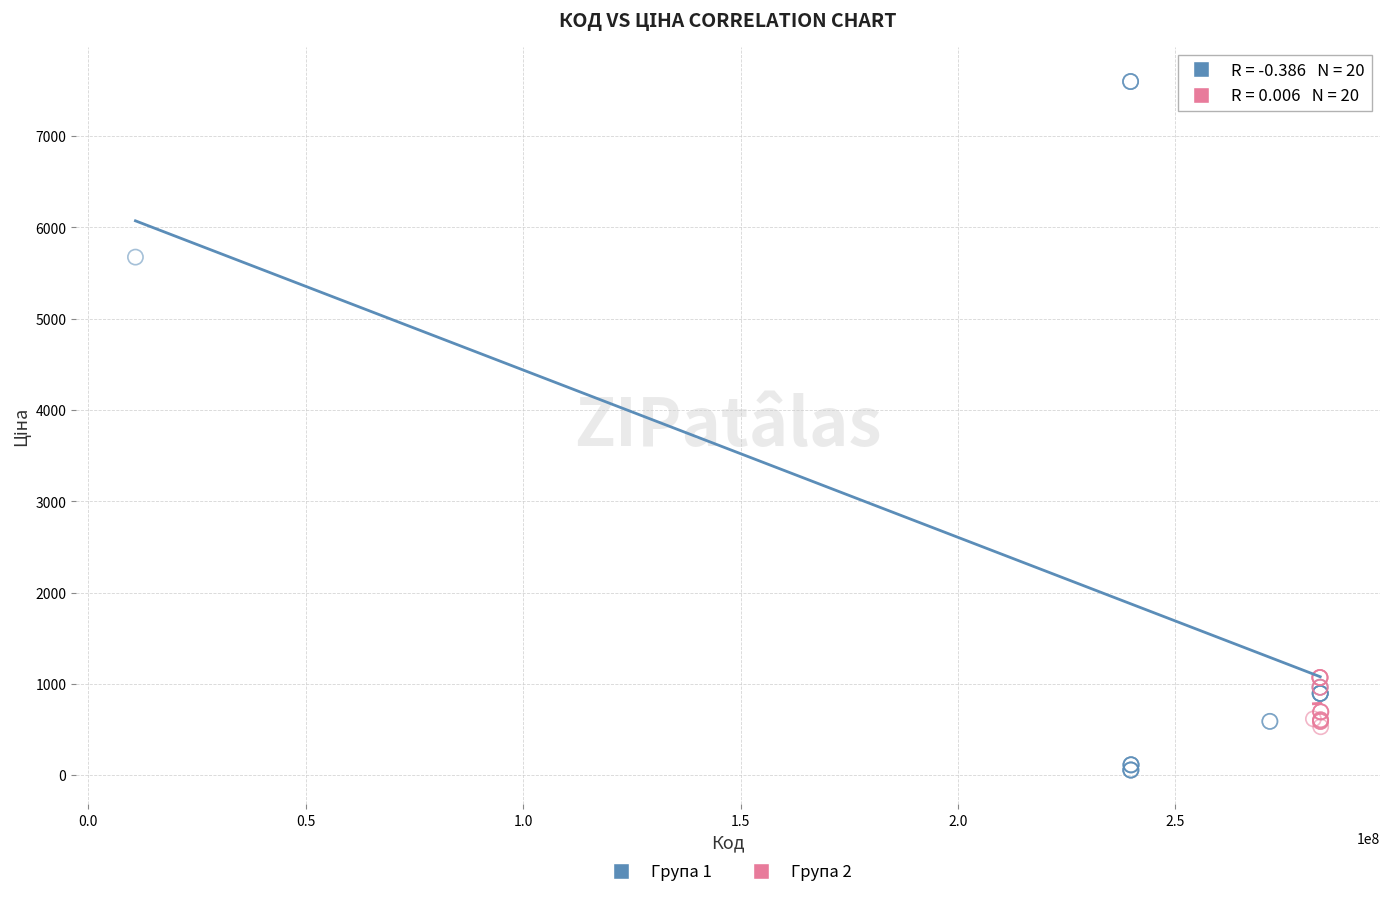

Which series reaches the maximum Y coordinate?

Група 1